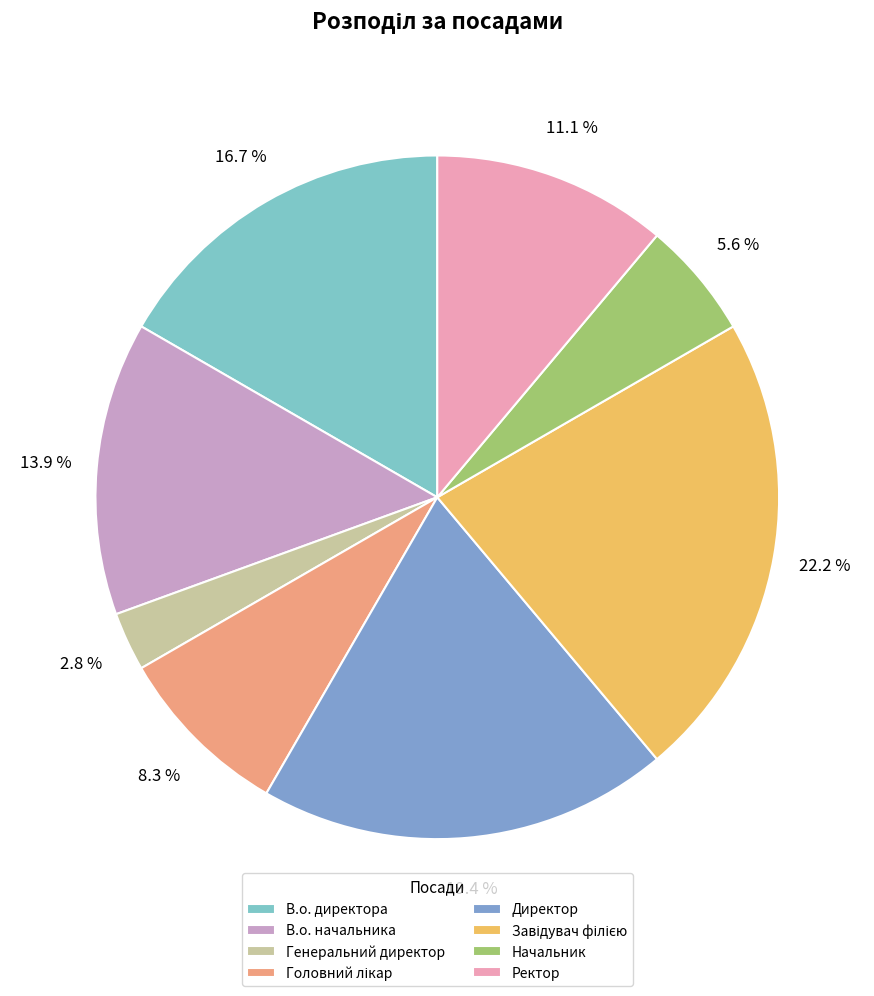

To the nearest percent, what percentage of the pie is В.о. директора?

17%